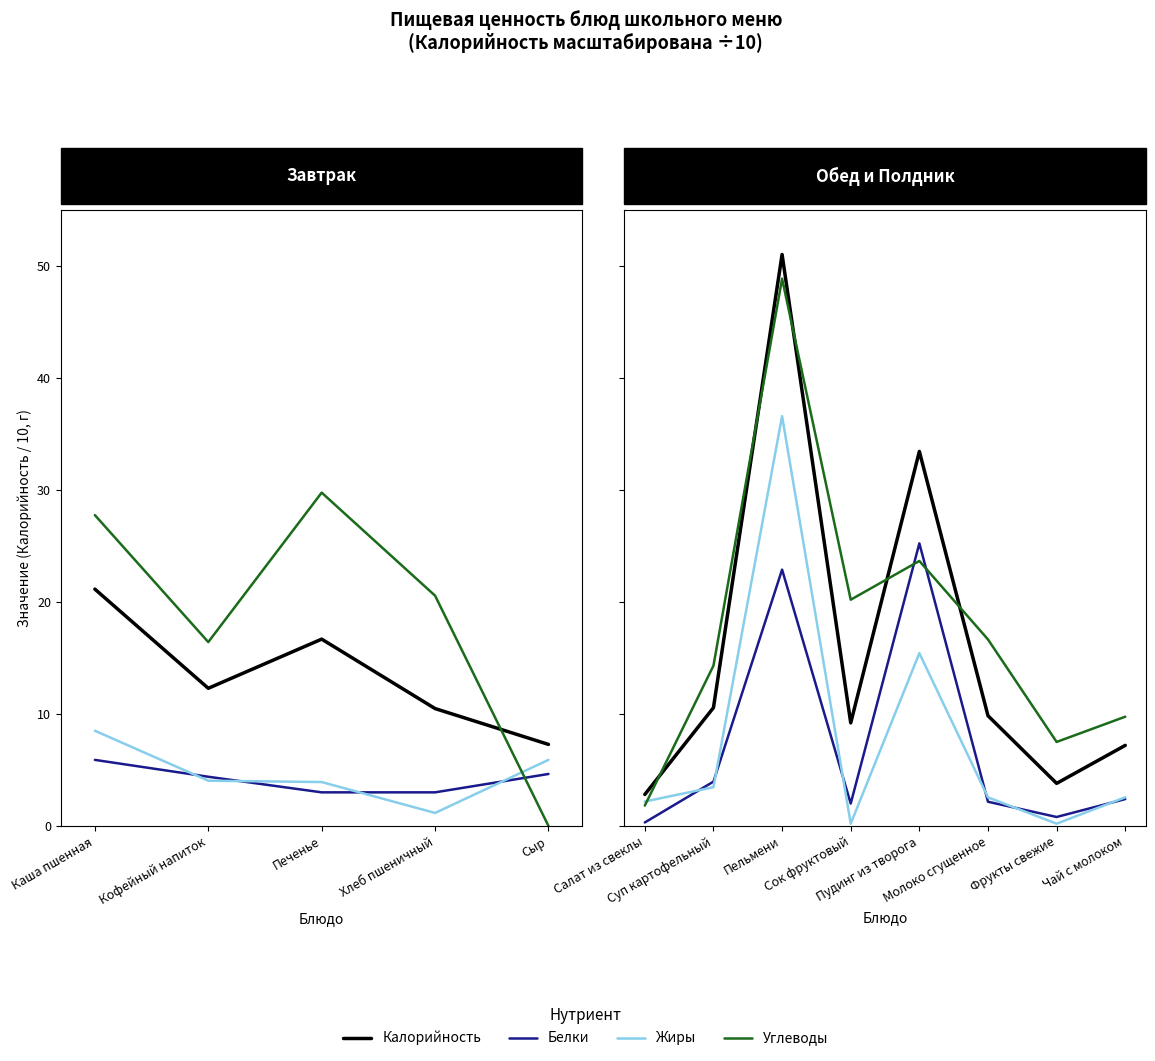

What is the maximum value shown in the chart?

51.0